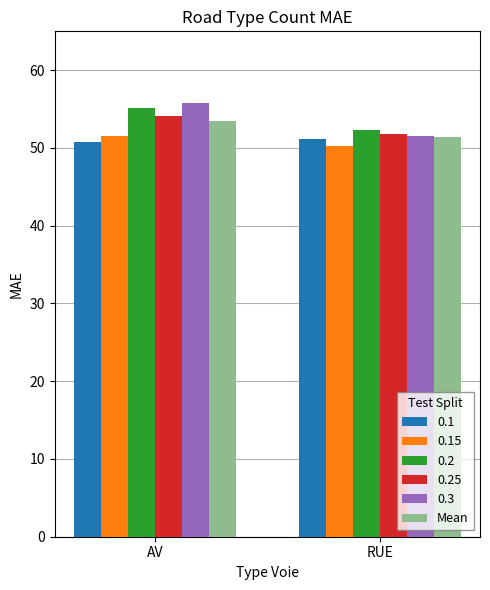

What is the label of the 1st bar from the right?

RUE